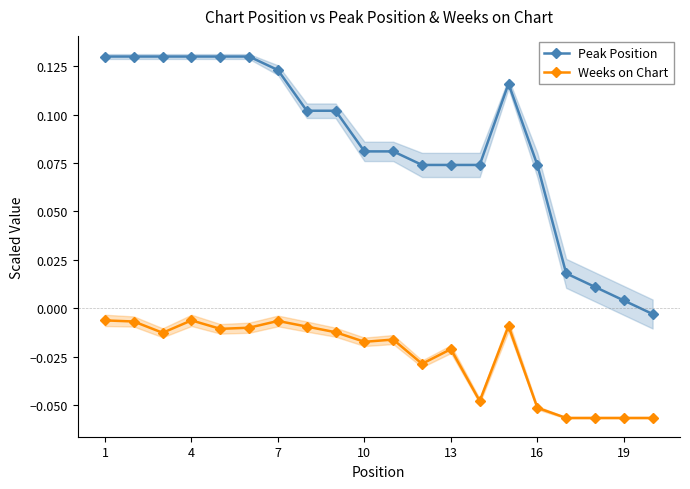

How many negative values does the Peak Position series have?

1